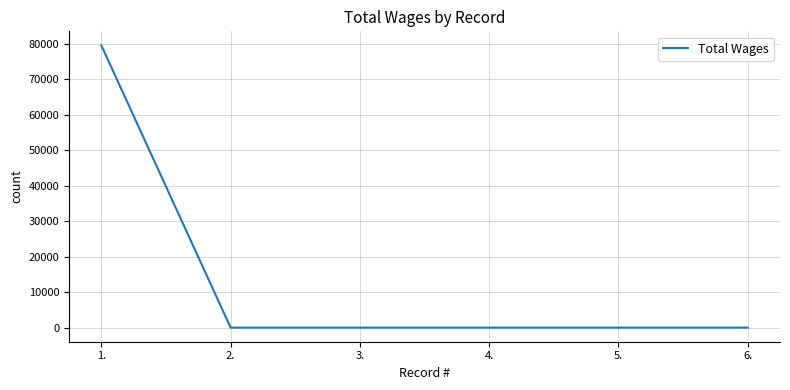

How many series are shown in this chart?

1